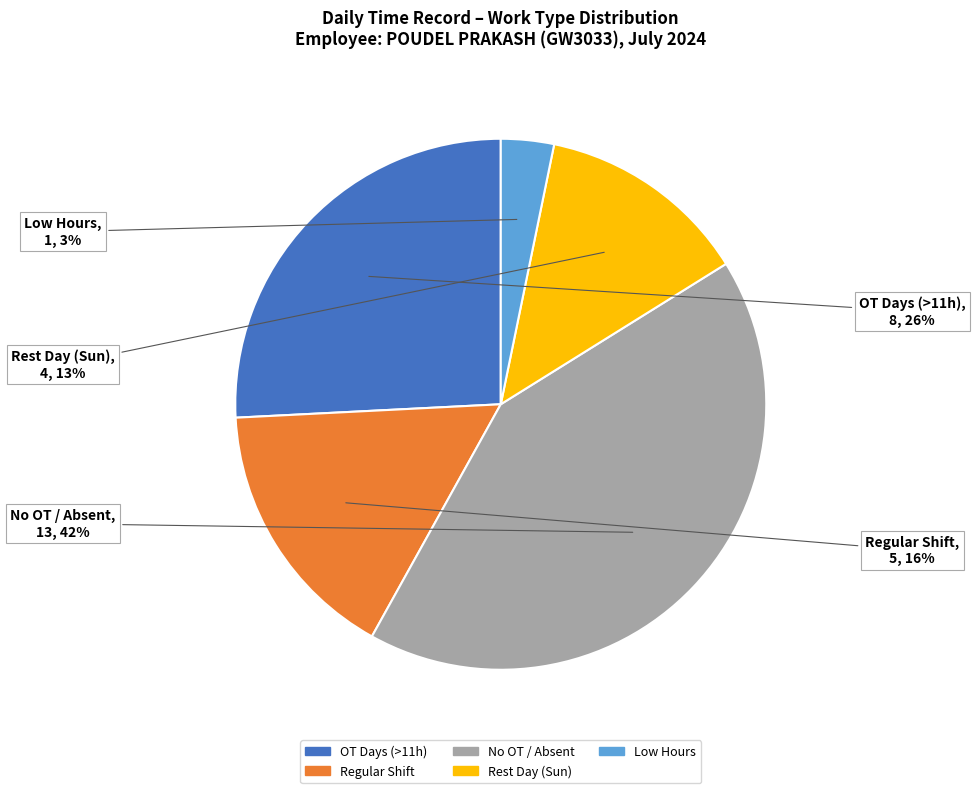

Does any single category account for the majority?

No